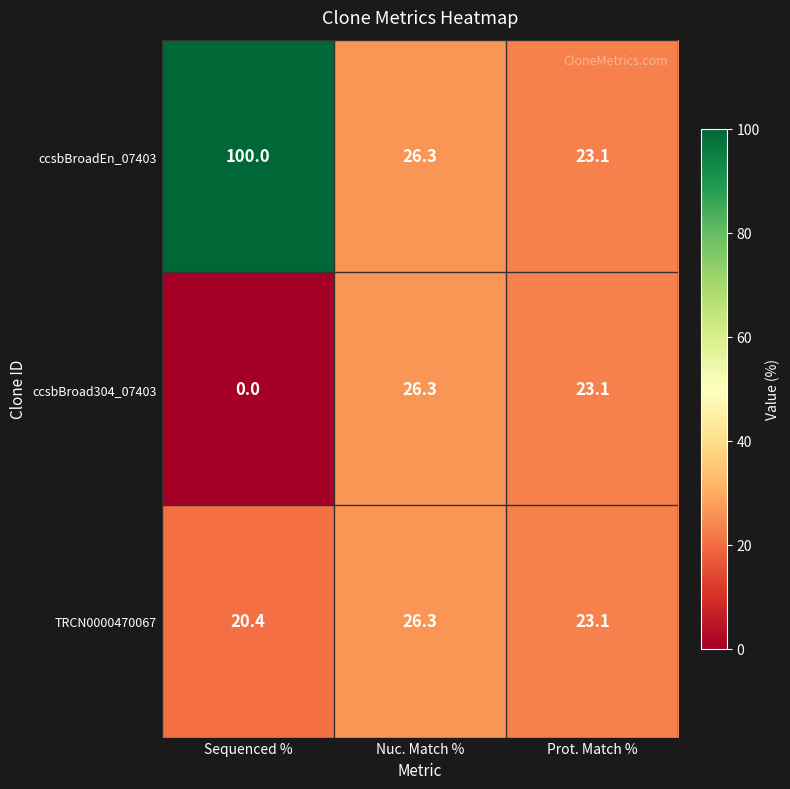

The ccsbBroadEn_07403 series shows 14.9 at Prot. Match %. True or false?

False